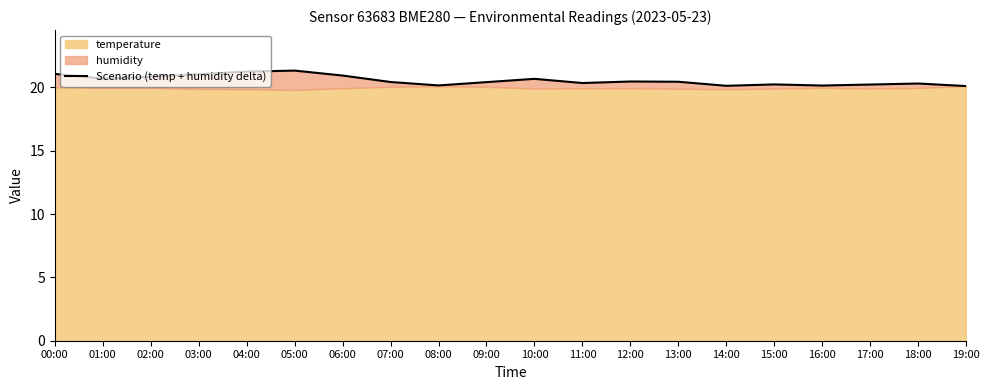

Reading left to right, what are all the values shown in this chart?

21.1	20.7	20.8	21.0	21.2	21.3	20.9	20.4	20.1	20.4	20.7	20.3	20.5	20.4	20.1	20.2	20.1	20.2	20.3	20.1